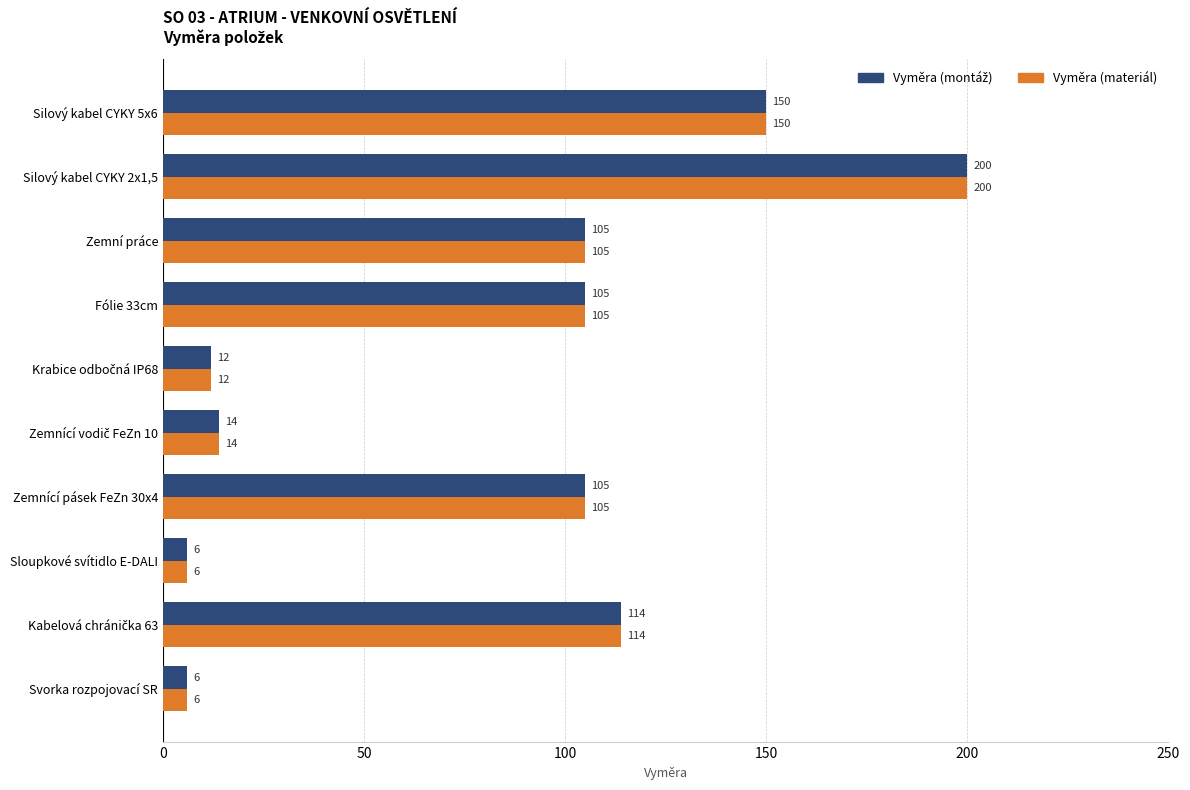

Which category has the highest value across all series?

Silový kabel CYKY 2x1,5